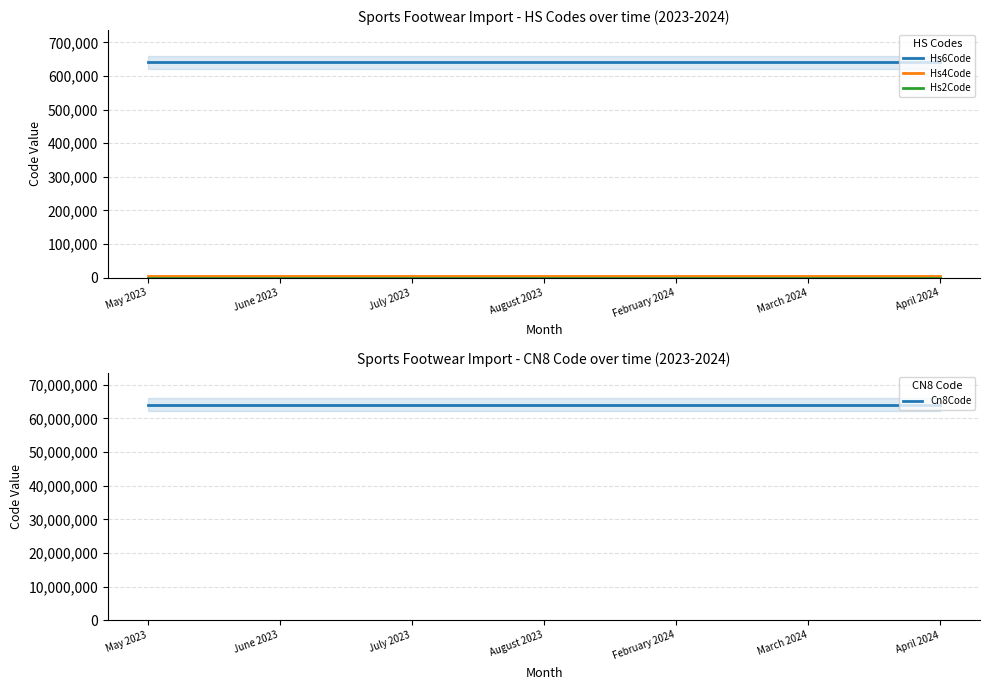

What position from the right is August 2023?

4